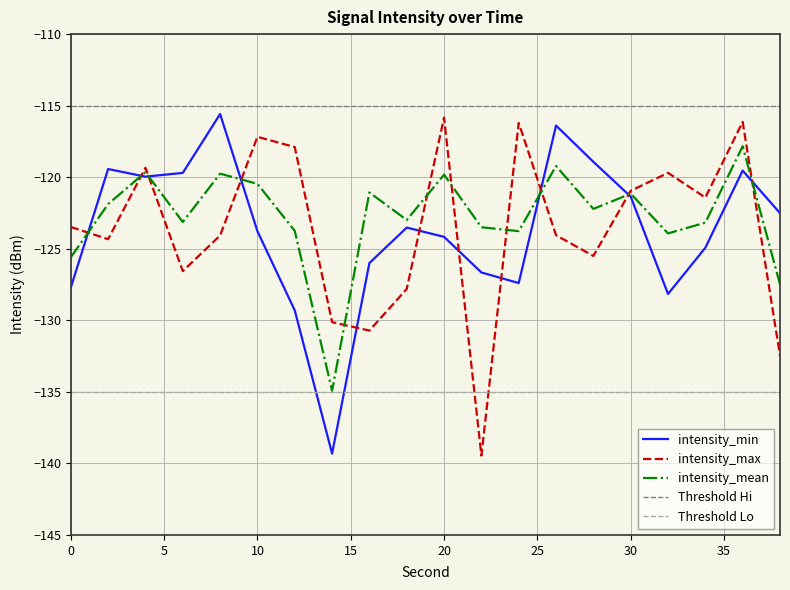

What is the sum of all intensity_mean values?

-2455.3